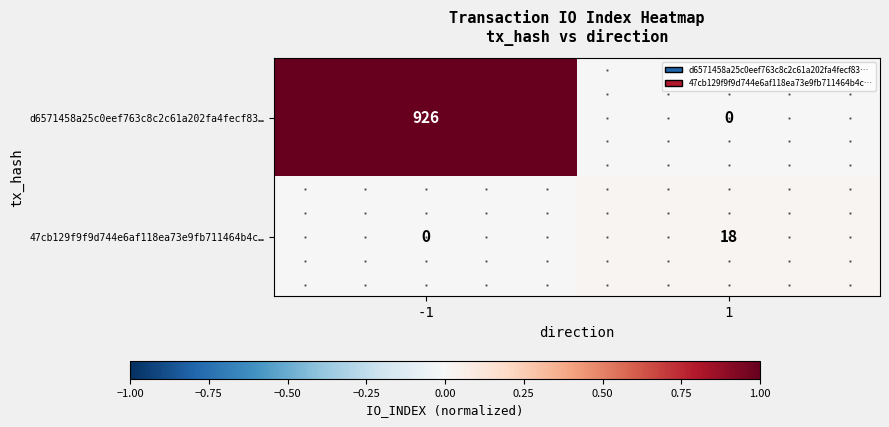

How many positive values does the d6571458a25c0eef763c8c2c61a202fa4fecf83… series have?

1